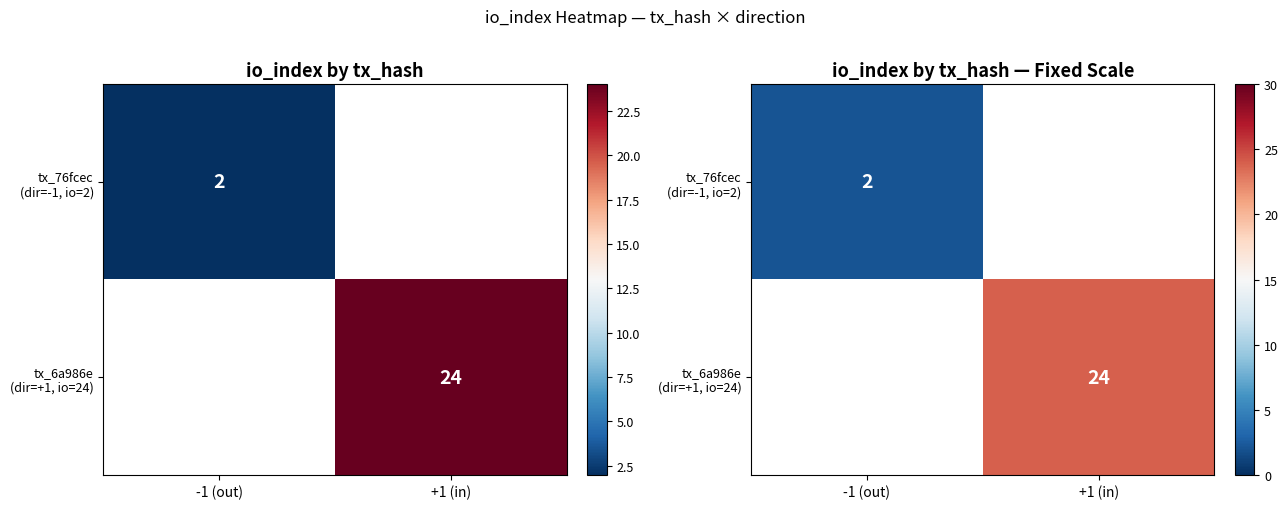

List the labels in order of tx_76fcec (dir=-1, io=2) value, smallest first.

-1 (out), +1 (in)